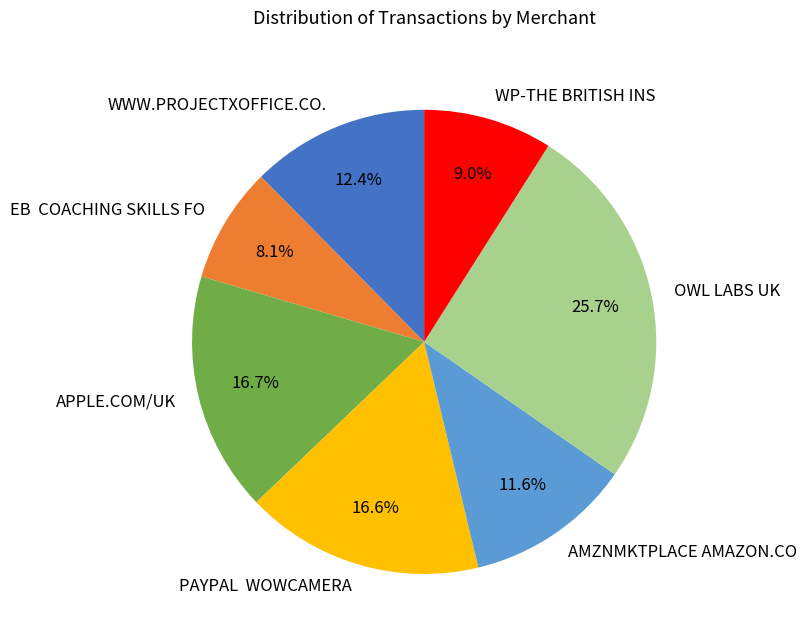

What percentage is the AMZNMKTPLACE AMAZON.CO slice, to the nearest percent?

12%